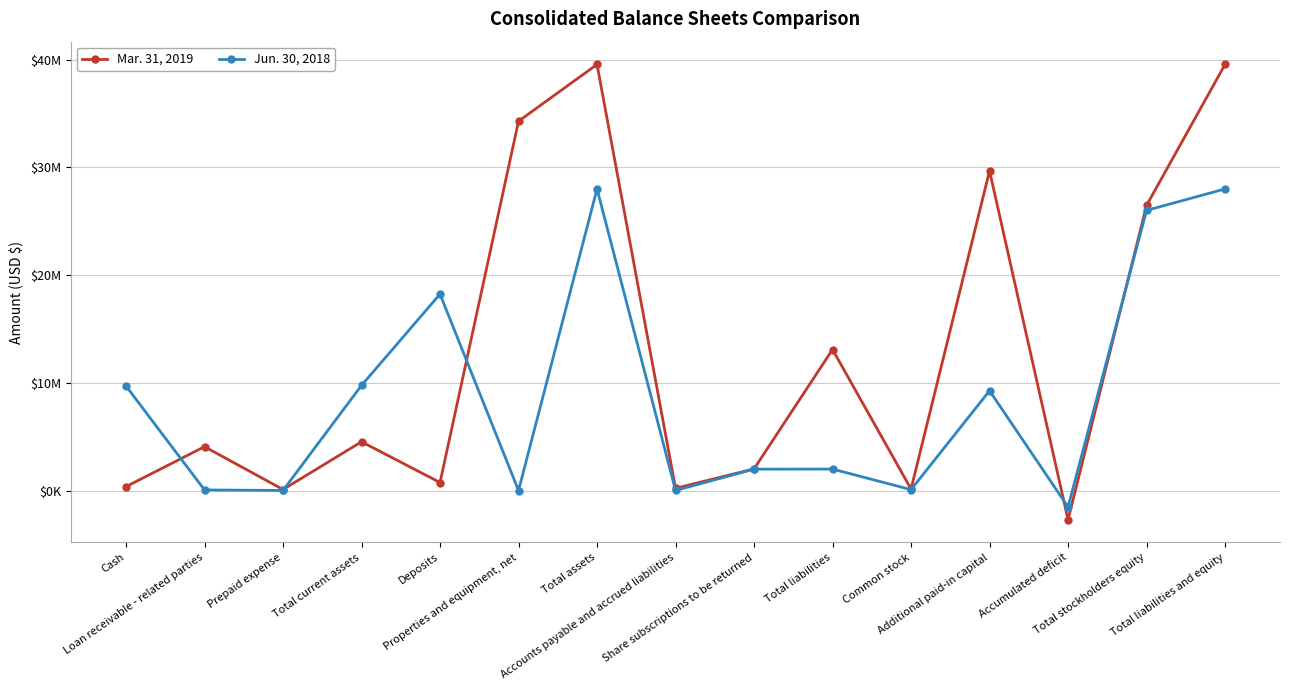

What are all the series names shown in the legend?

Mar. 31, 2019, Jun. 30, 2018